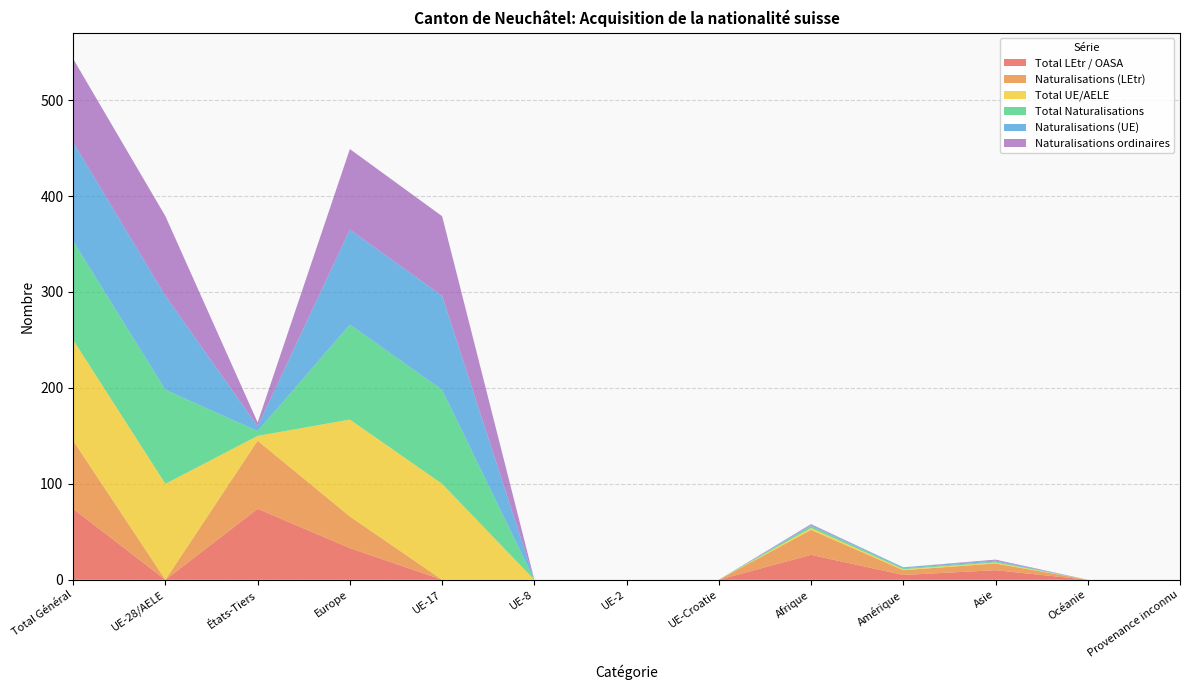

Reading right to left, list all the values displayed in this chart.

Total LEtr / OASA: 0	0	10	5	26	0	0	0	0	33	74	0	74
Naturalisations (LEtr): 0	0	7	5	26	0	0	0	0	33	71	0	71
Total UE/AELE: 0	0	1	1	2	0	0	0	100	101	5	100	105
Total Naturalisations: 0	0	1	1	2	0	0	0	98	99	5	98	103
Naturalisations (UE): 0	0	1	1	1	0	0	0	98	99	5	98	103
Naturalisations ordinaires: 0	0	1	0	1	0	0	0	83	84	4	83	87